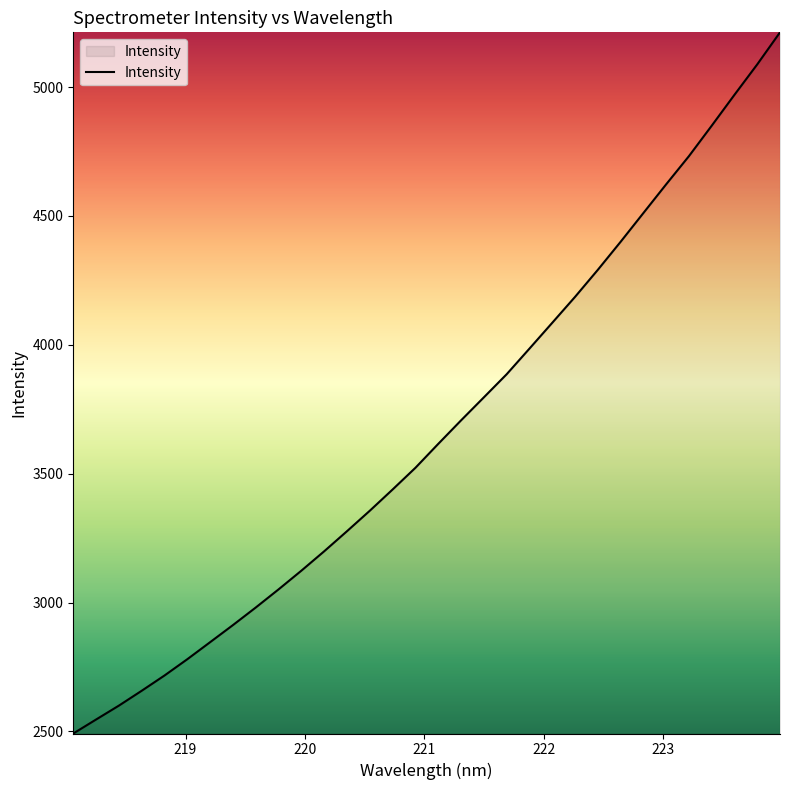

What is the maximum value shown in the chart?

5212.1